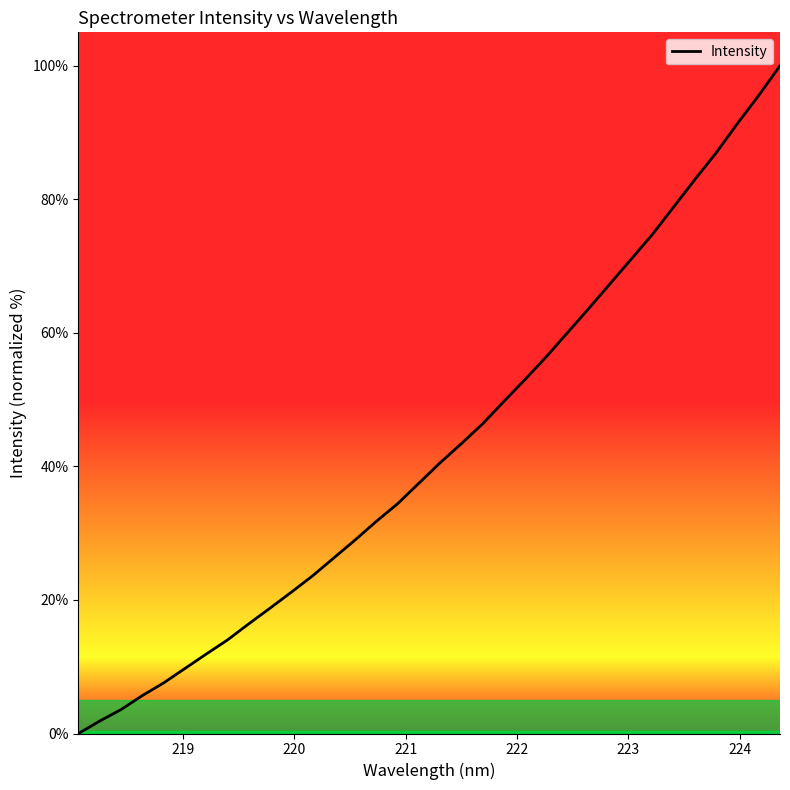

Between 221 and 223, which is larger?

223